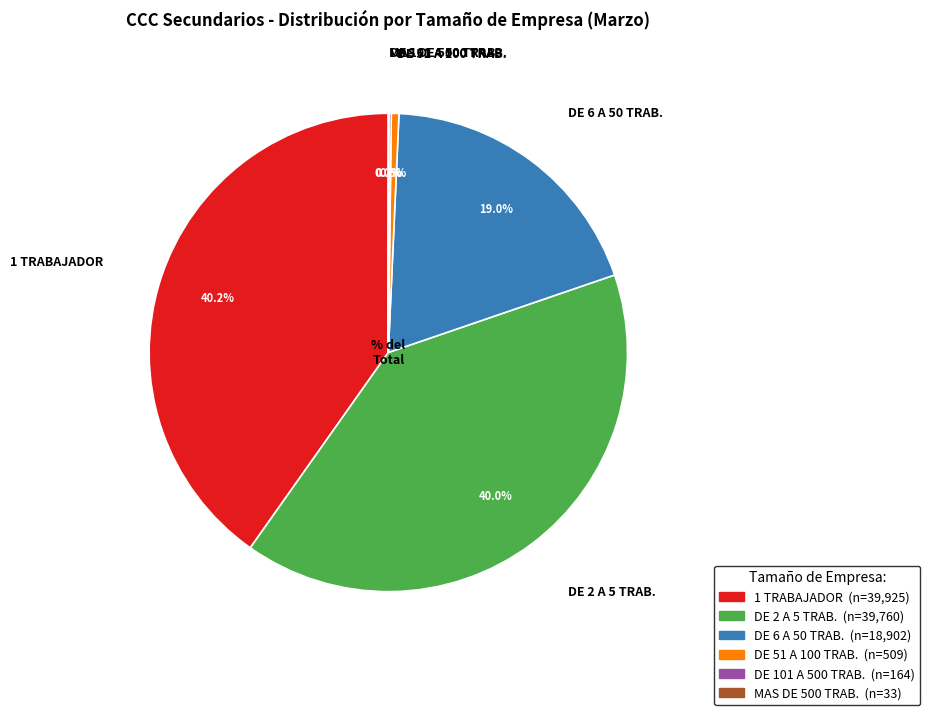

Does any single category account for the majority?

No